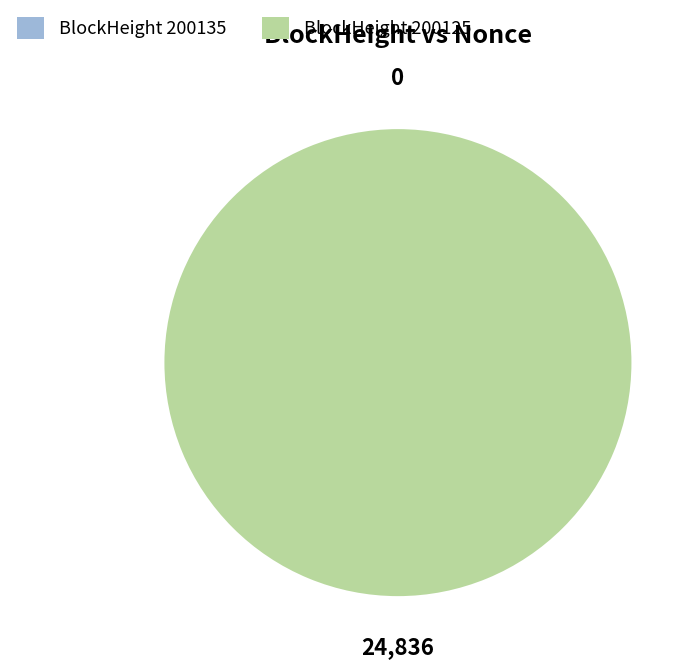

The 200125 slice represents 100% of the pie. True or false?

True